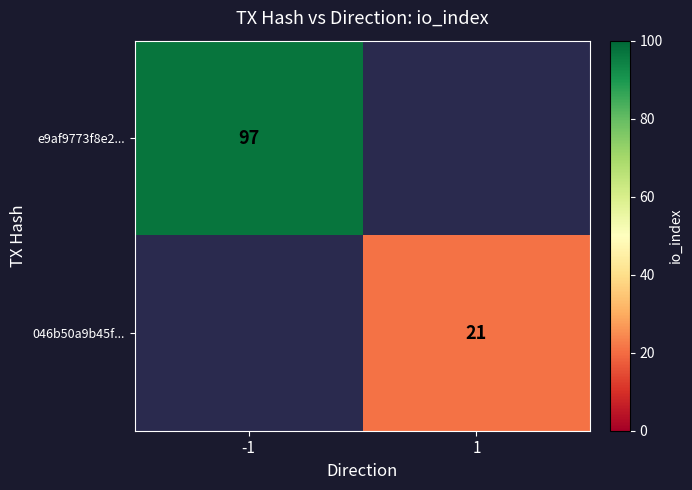

Is the value of 046b50a9b45f... at 1 greater than the value of e9af9773f8e2... at -1?

No